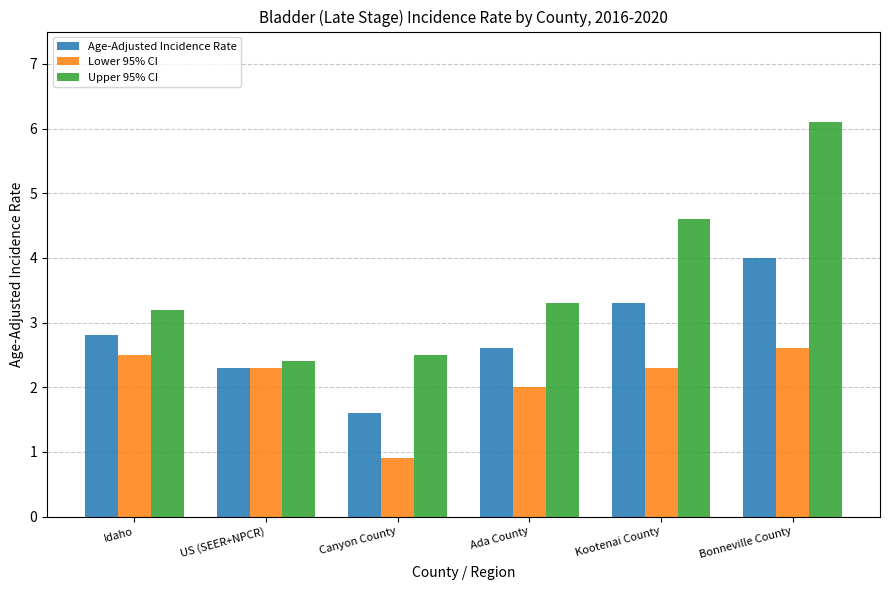

At which category is the sum across all series the highest?

Bonneville County